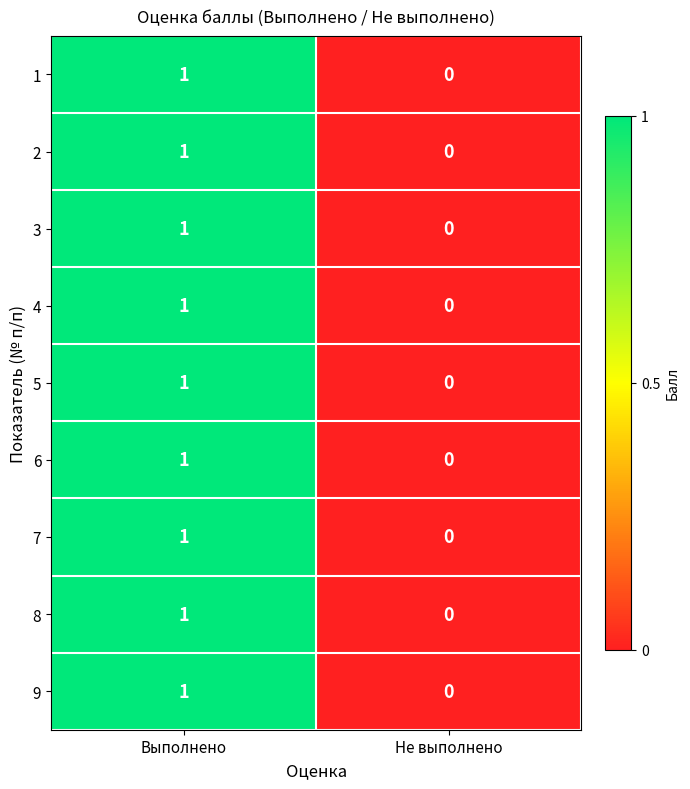

At which category is the sum across all series the highest?

Выполнено